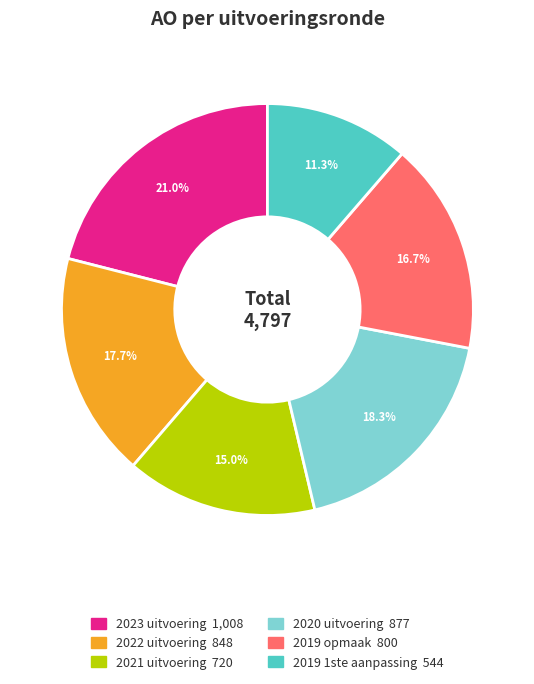

How much of the chart is everything except 2023 uitvoering?

79.0%